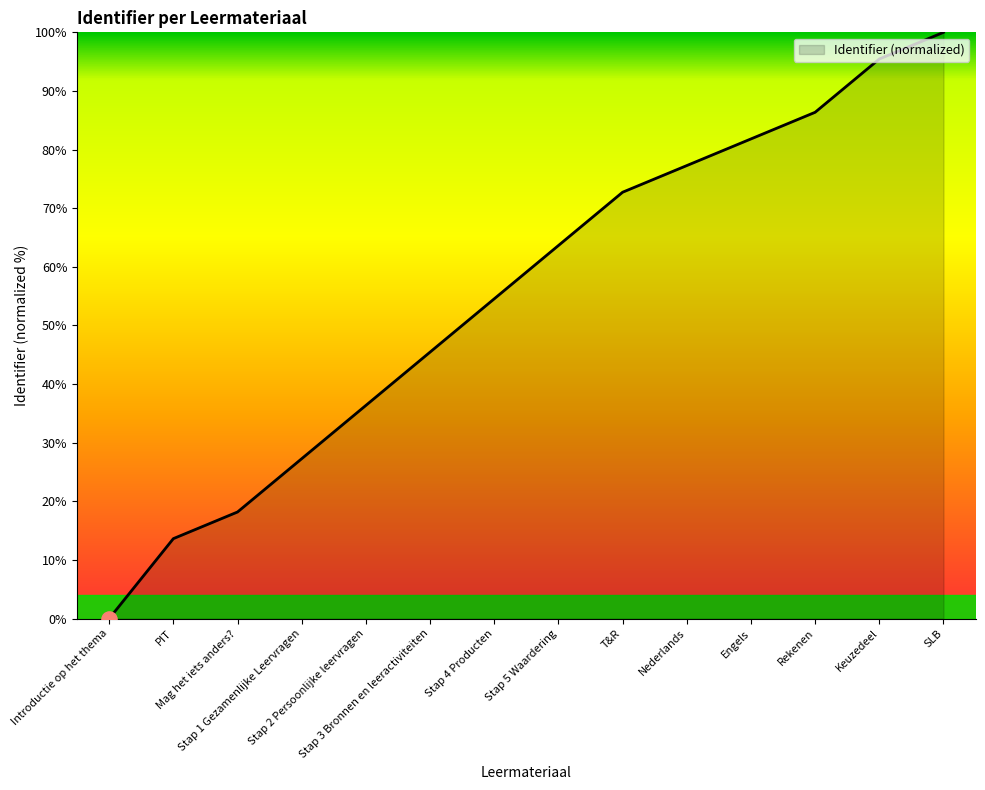

Between Introductie op het thema and Stap 1 Gezamenlijke Leervragen, which is larger?

Stap 1 Gezamenlijke Leervragen